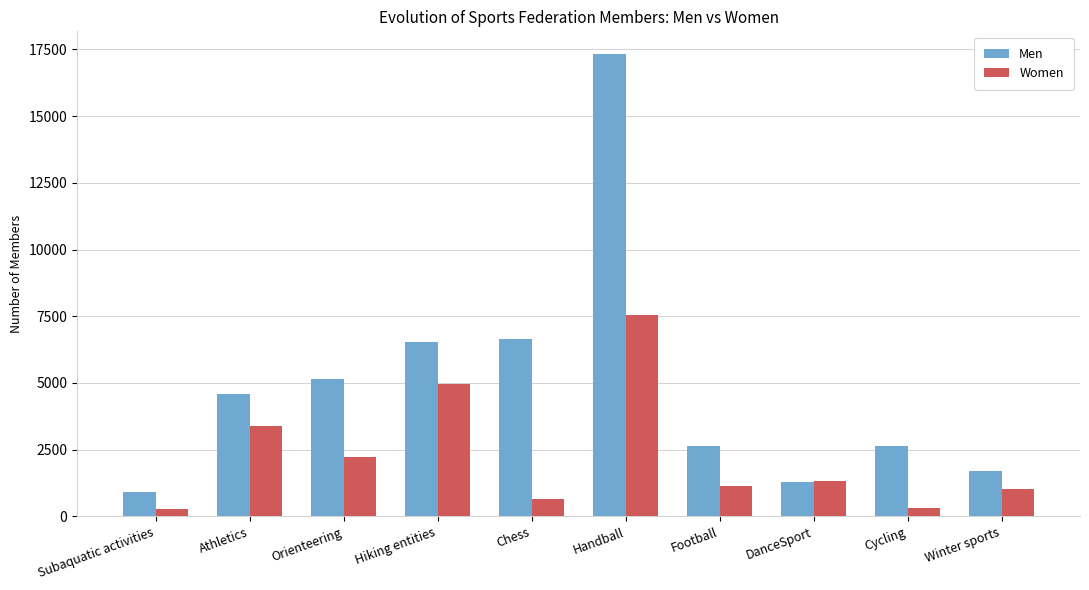

How many categories are shown in the chart?

10